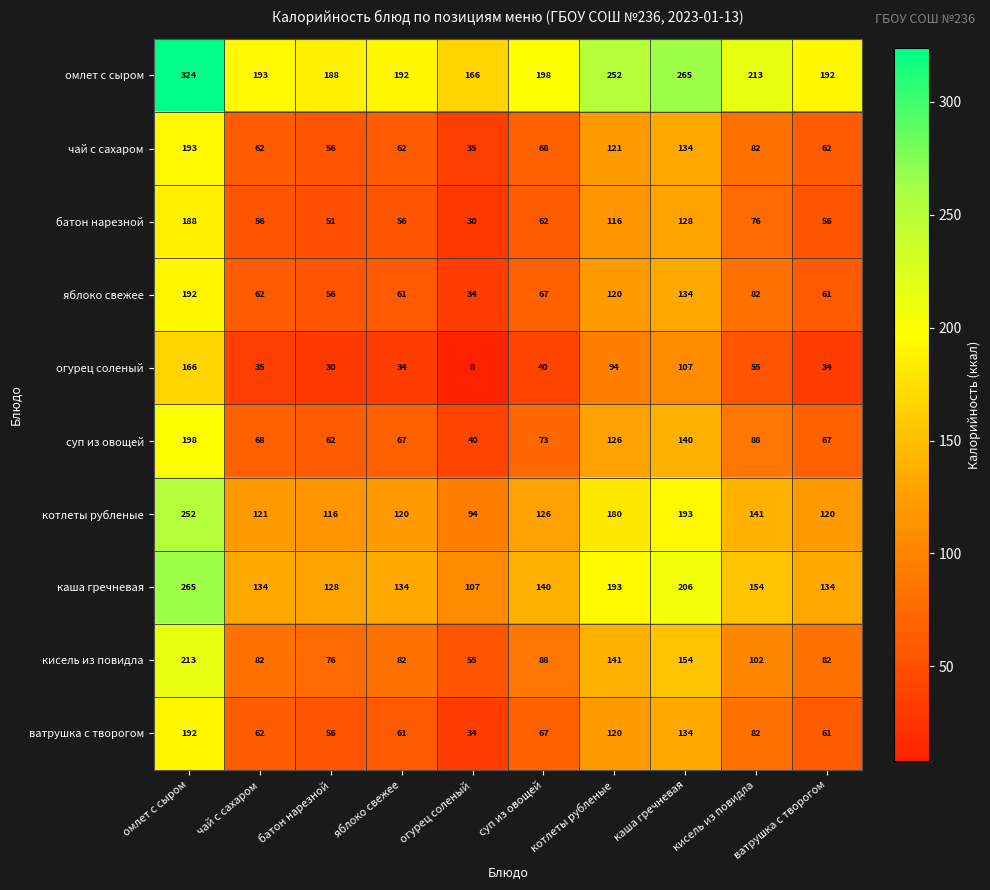

True or false: омлет с сыром has a value of 324 at чай с сахаром.

False